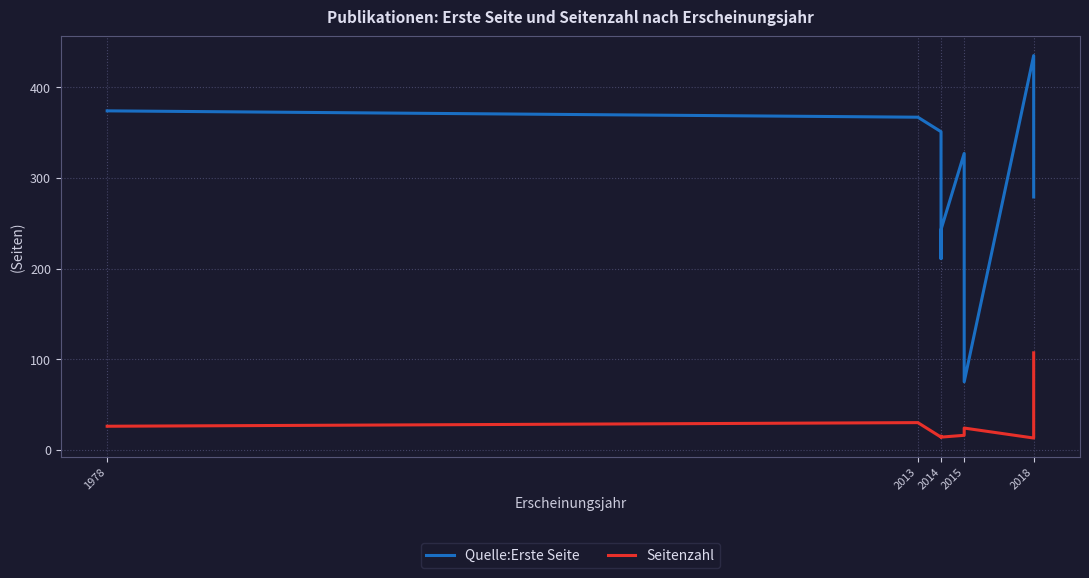

True or false: Quelle:Erste Seite has more than 2 interior local peaks.

False